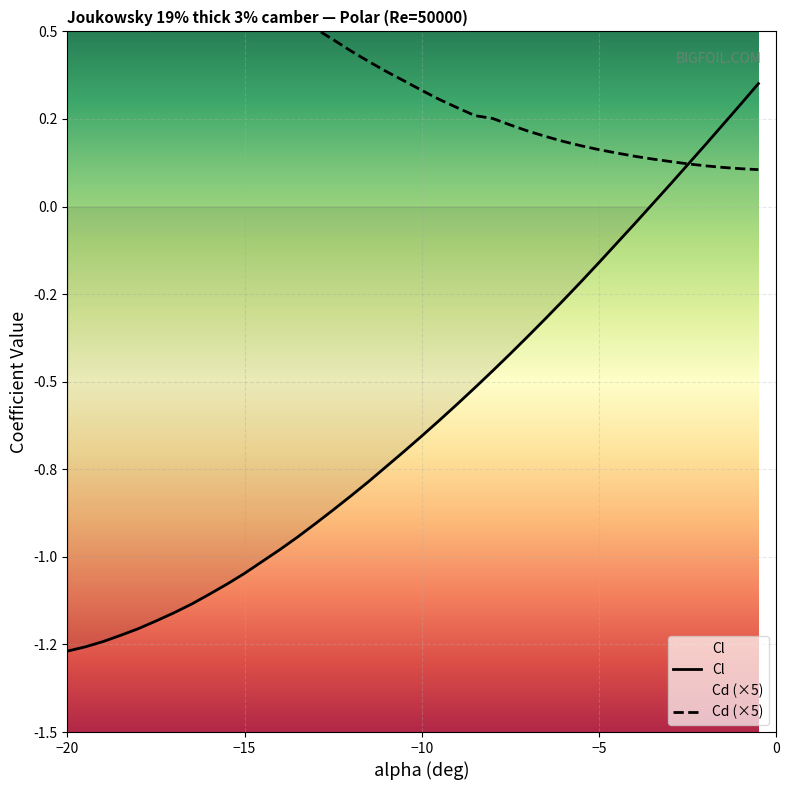

What is the maximum value shown in the chart?

1.1